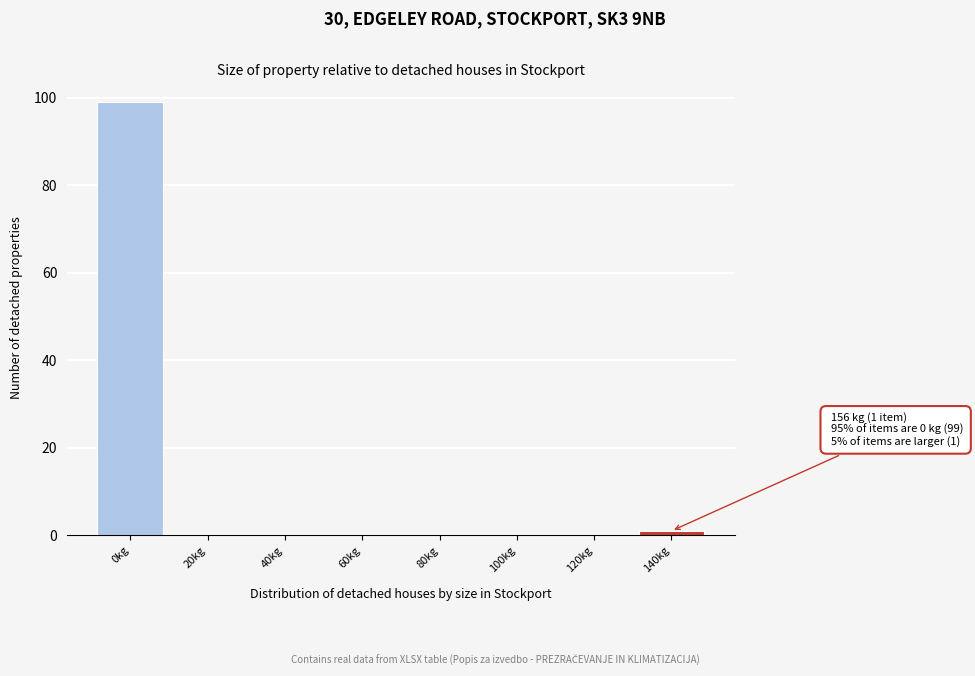

Reading left to right, what are all the values shown in this chart?

0kg=99	20kg=0	40kg=0	60kg=0	80kg=0	100kg=0	120kg=0	140kg=1